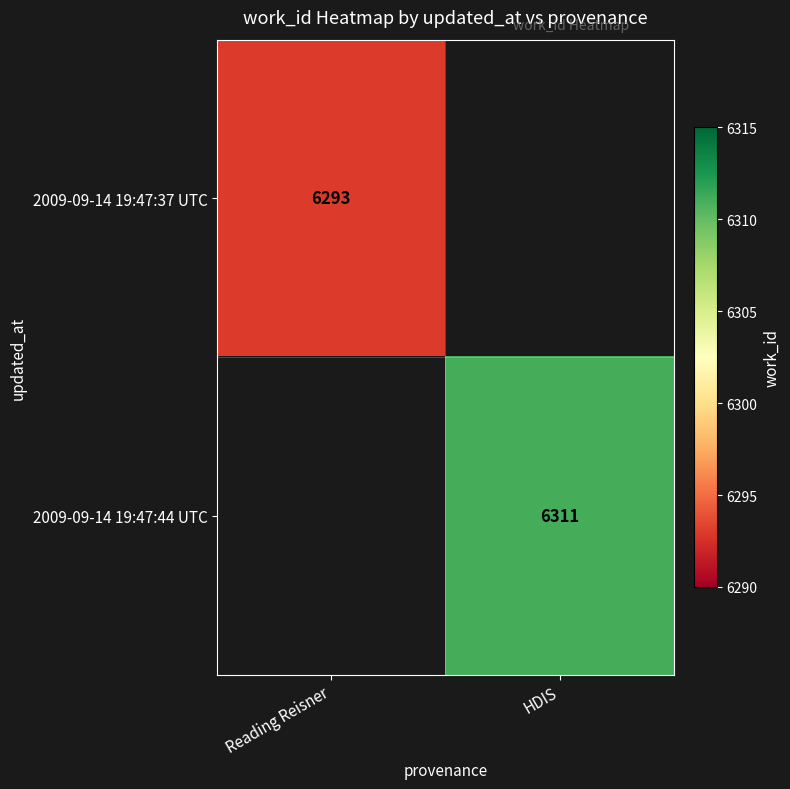

The value of 2009-09-14 19:47:44 UTC at HDIS is 6311. True or false?

True